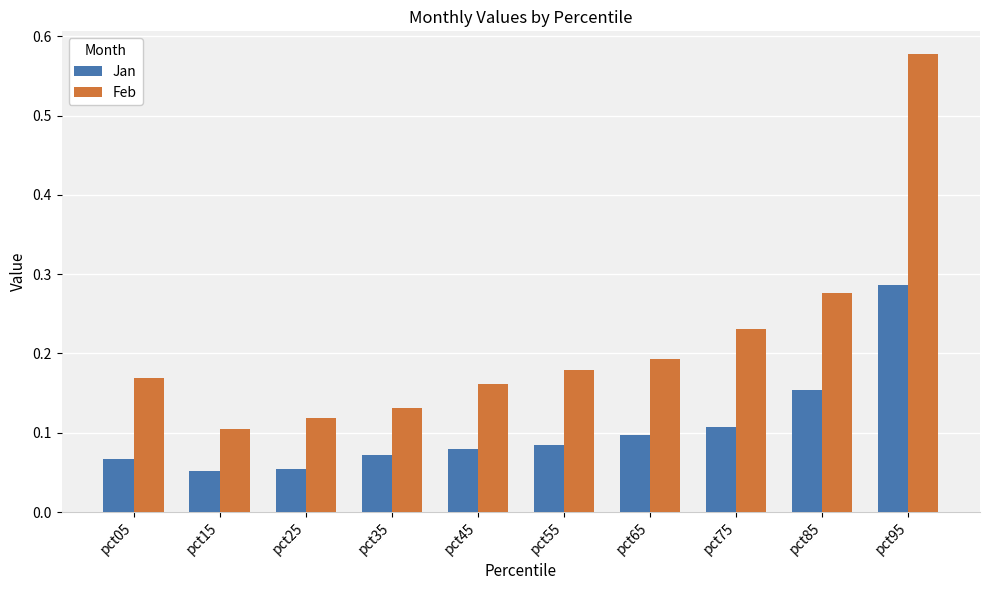

At pct15, list the series in order from smallest to largest.

Jan, Feb